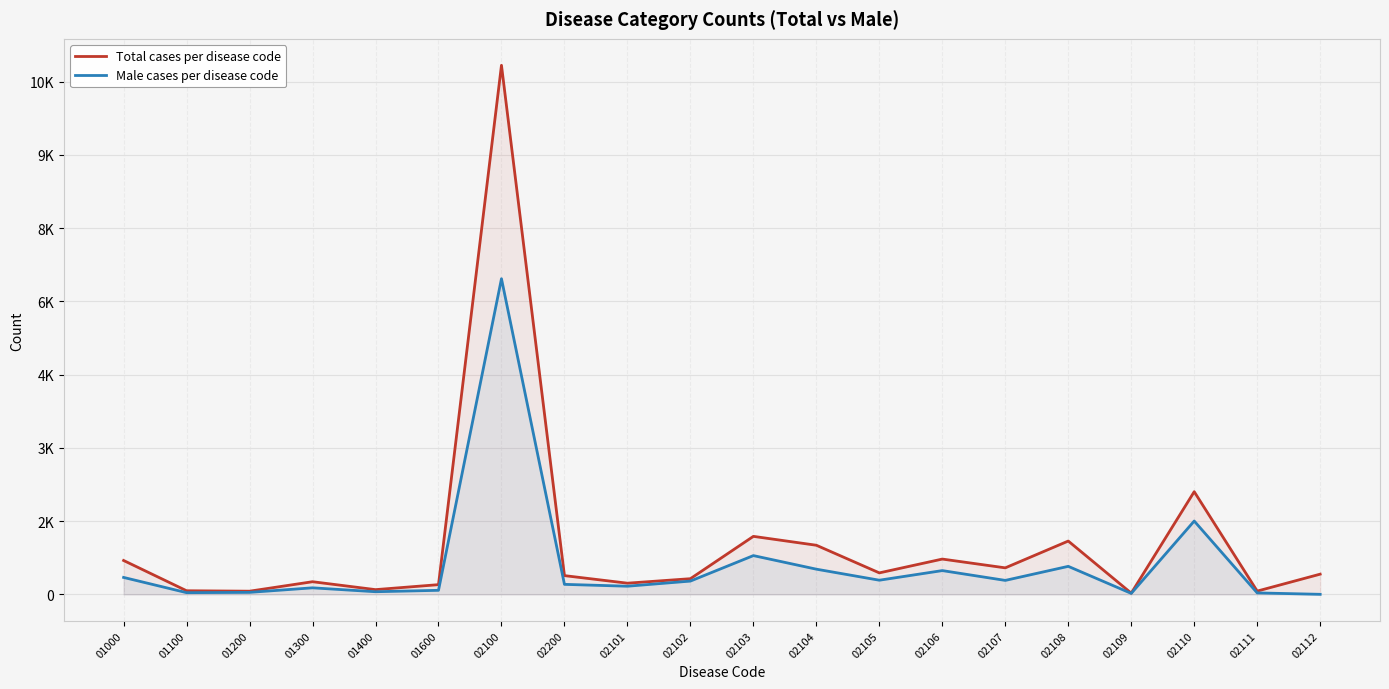

Which series changed the most between 02110 and 02111?

Total cases per disease code